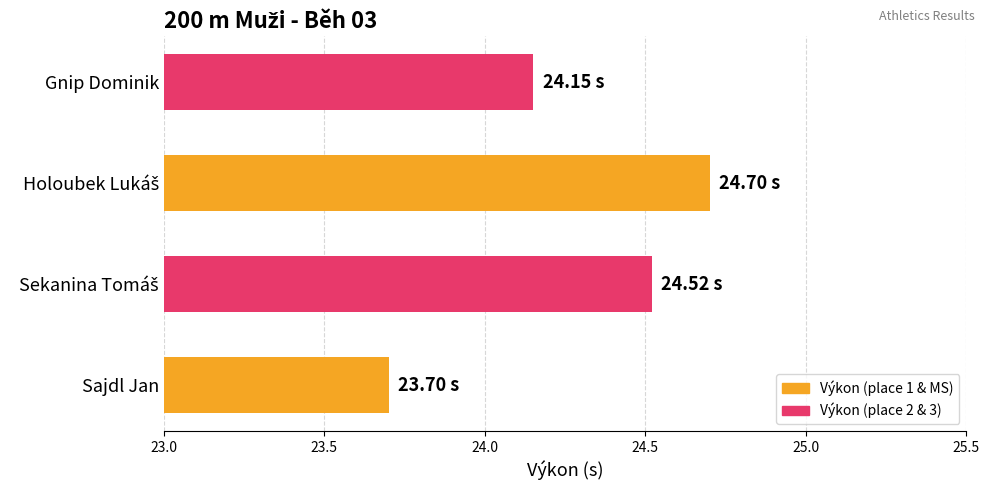

At which category does the chart reach its minimum across all series?

Sajdl Jan